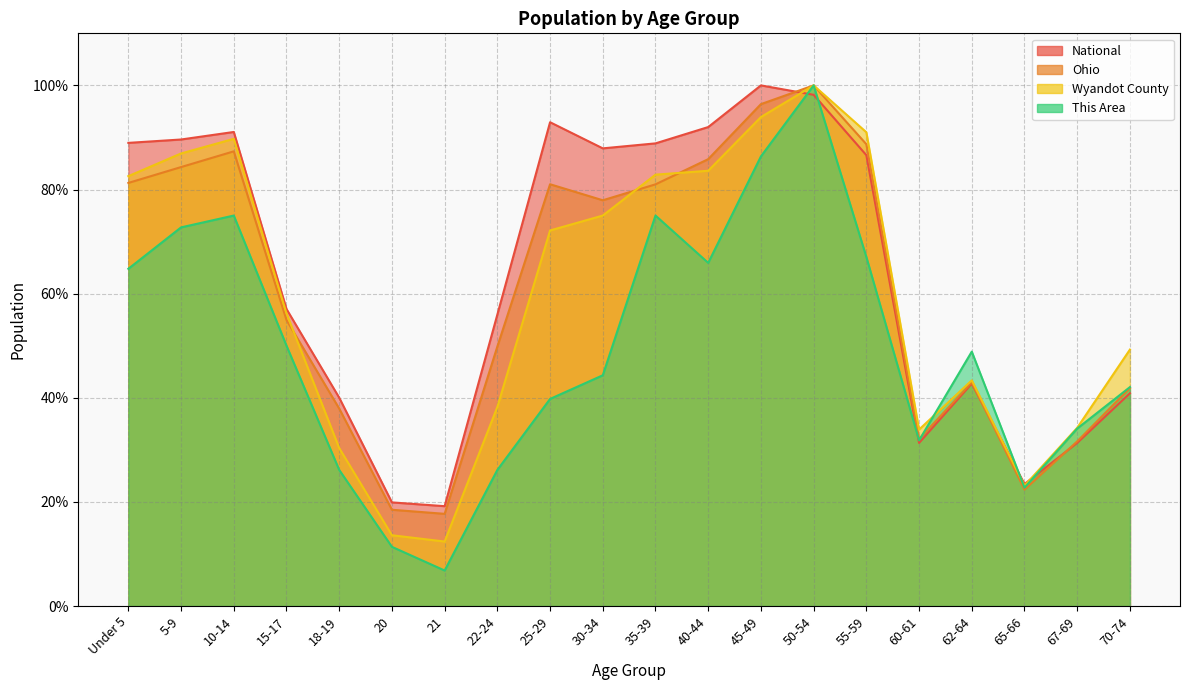

Reading left to right, transcribe all the data shown in this chart.

This Area: 64.8	72.7	75.0	50.0	26.1	11.4	6.8	26.1	39.8	44.3	75.0	65.9	86.4	100.0	67.0	31.8	48.9	22.7	34.1	42.0
Wyandot County: 82.6	86.9	89.7	56.2	30.3	13.6	12.4	38.2	72.1	75.0	82.9	83.6	93.9	100.0	91.0	33.9	43.3	23.1	34.2	49.3
Ohio: 81.3	84.3	87.3	54.9	37.9	18.5	17.7	49.8	81.0	77.9	81.0	85.8	96.4	100.0	88.7	32.1	43.0	22.4	31.6	41.9
National: 89.0	89.6	91.1	57.0	40.0	19.9	19.2	56.0	92.9	87.9	88.9	92.0	100.0	98.2	86.6	31.3	42.7	23.4	31.3	40.9